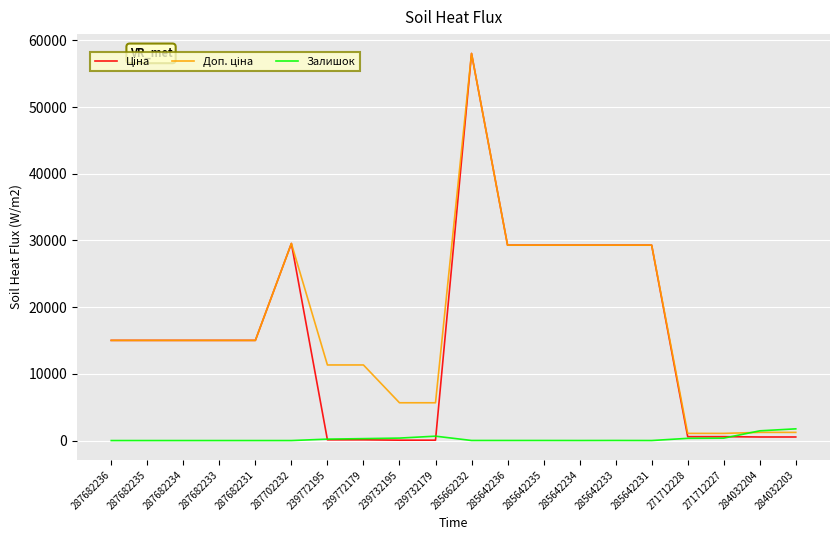

What is the greatest value displayed?

58037.0